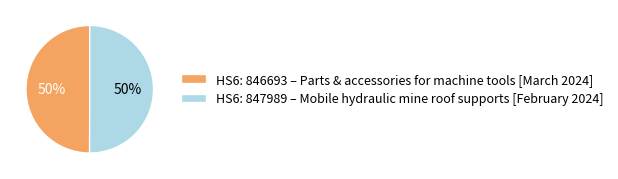

Combined, do HS6: 846693 – Parts & accessories for machine tools [March 2024] and HS6: 847989 – Mobile hydraulic mine roof supports [February 2024] account for over 50%?

Yes